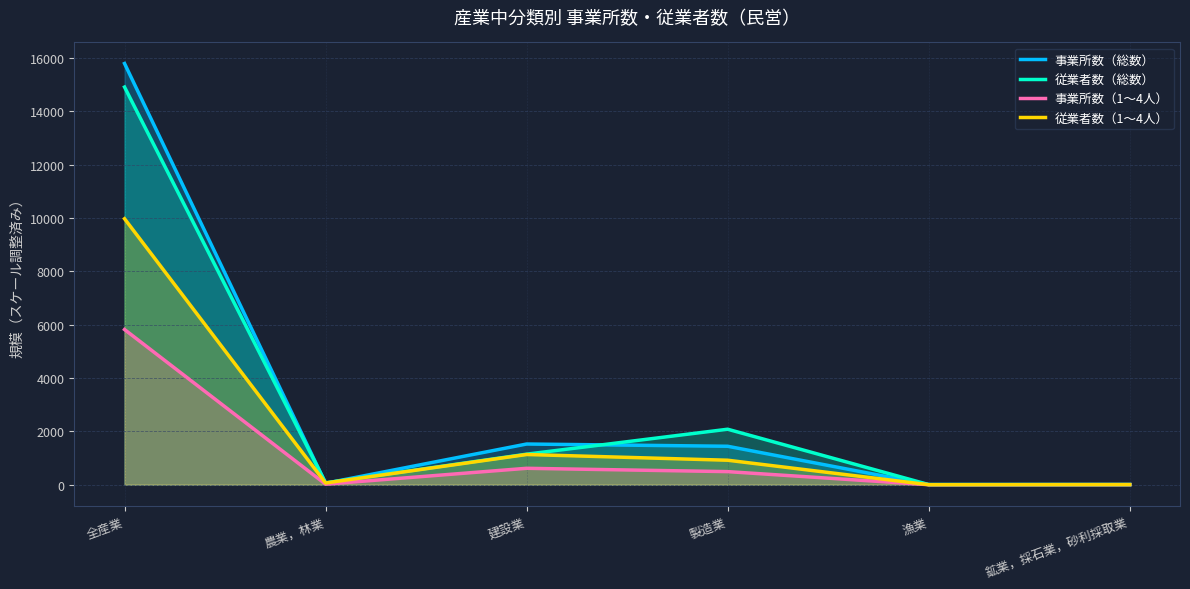

At which label does 従業者数（1～4人） first exceed 917?

全産業